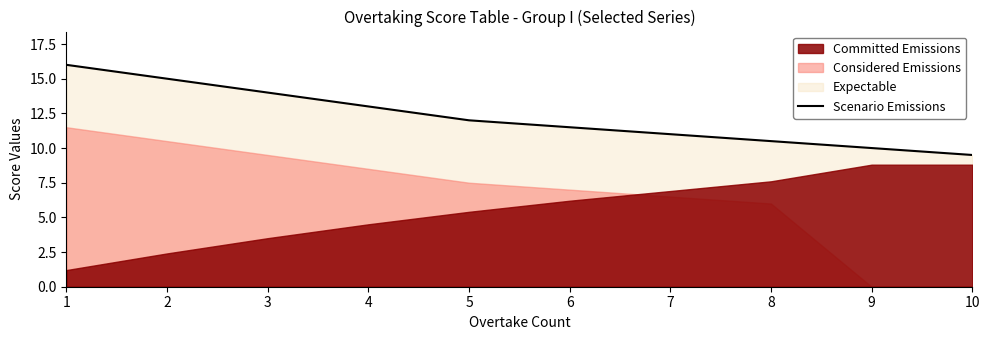

What is the greatest value displayed?

16.0